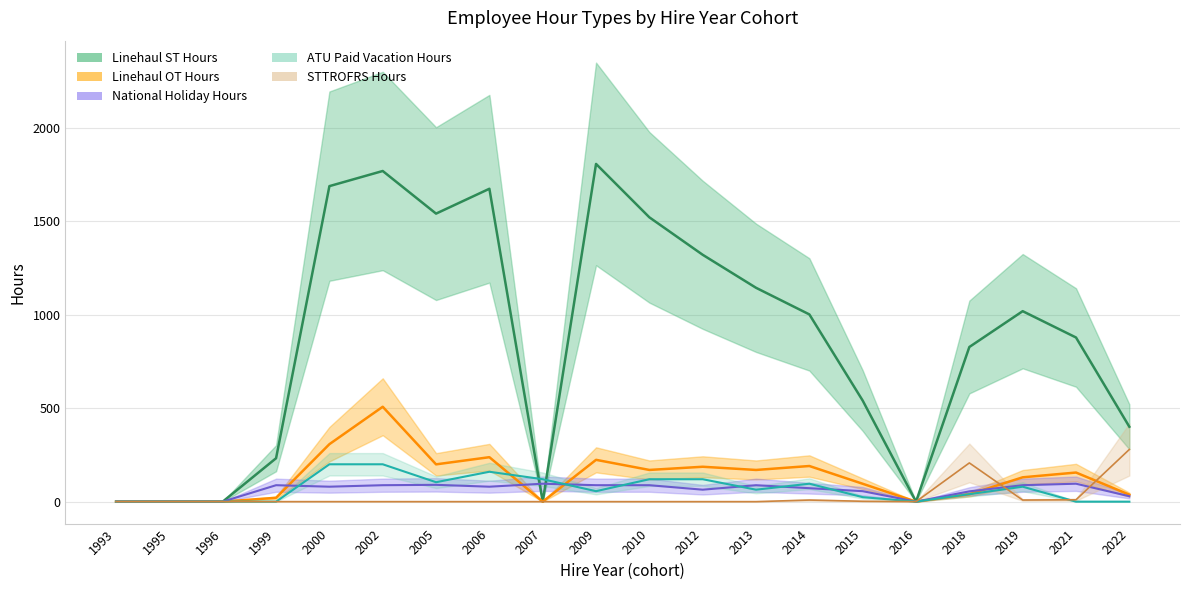

What is the spread (max minus min) of values at 2000?

1689.1